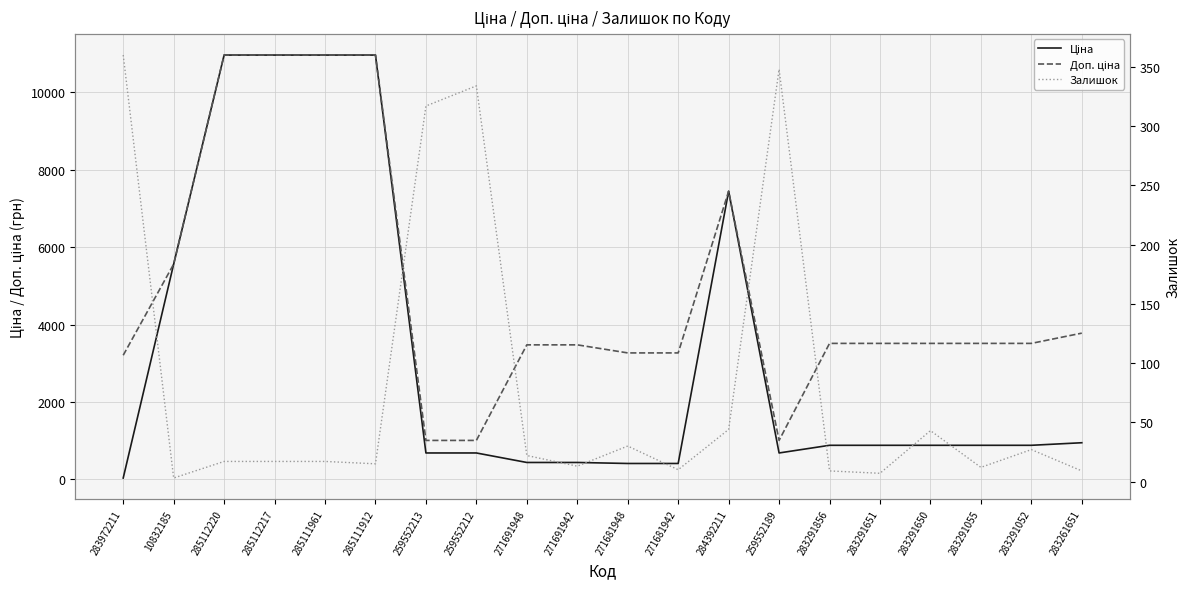

What value does the Залишок series have at 259552213?

317.0